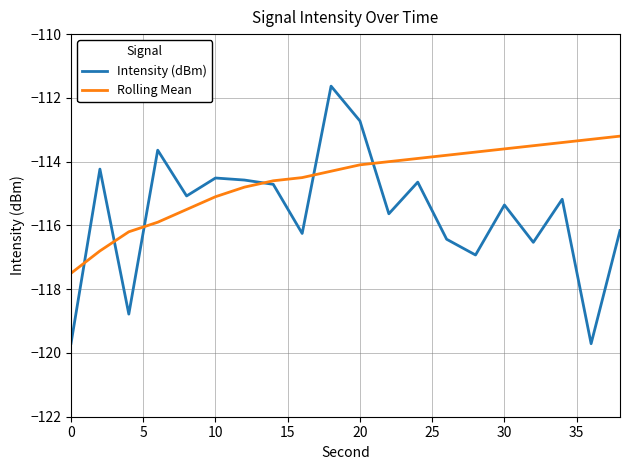

True or false: Rolling Mean has more than 2 interior local peaks.

False